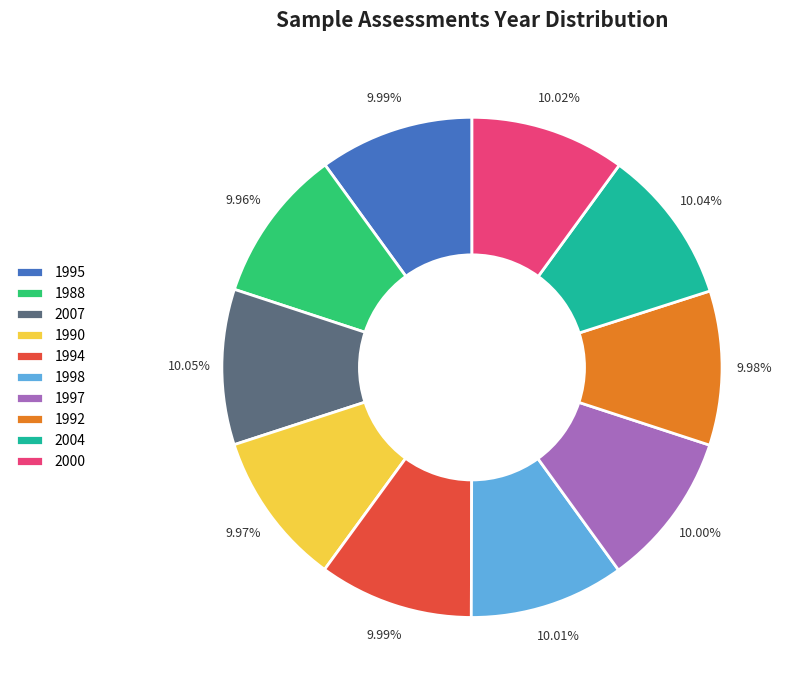

How many slices are in this pie chart?

10